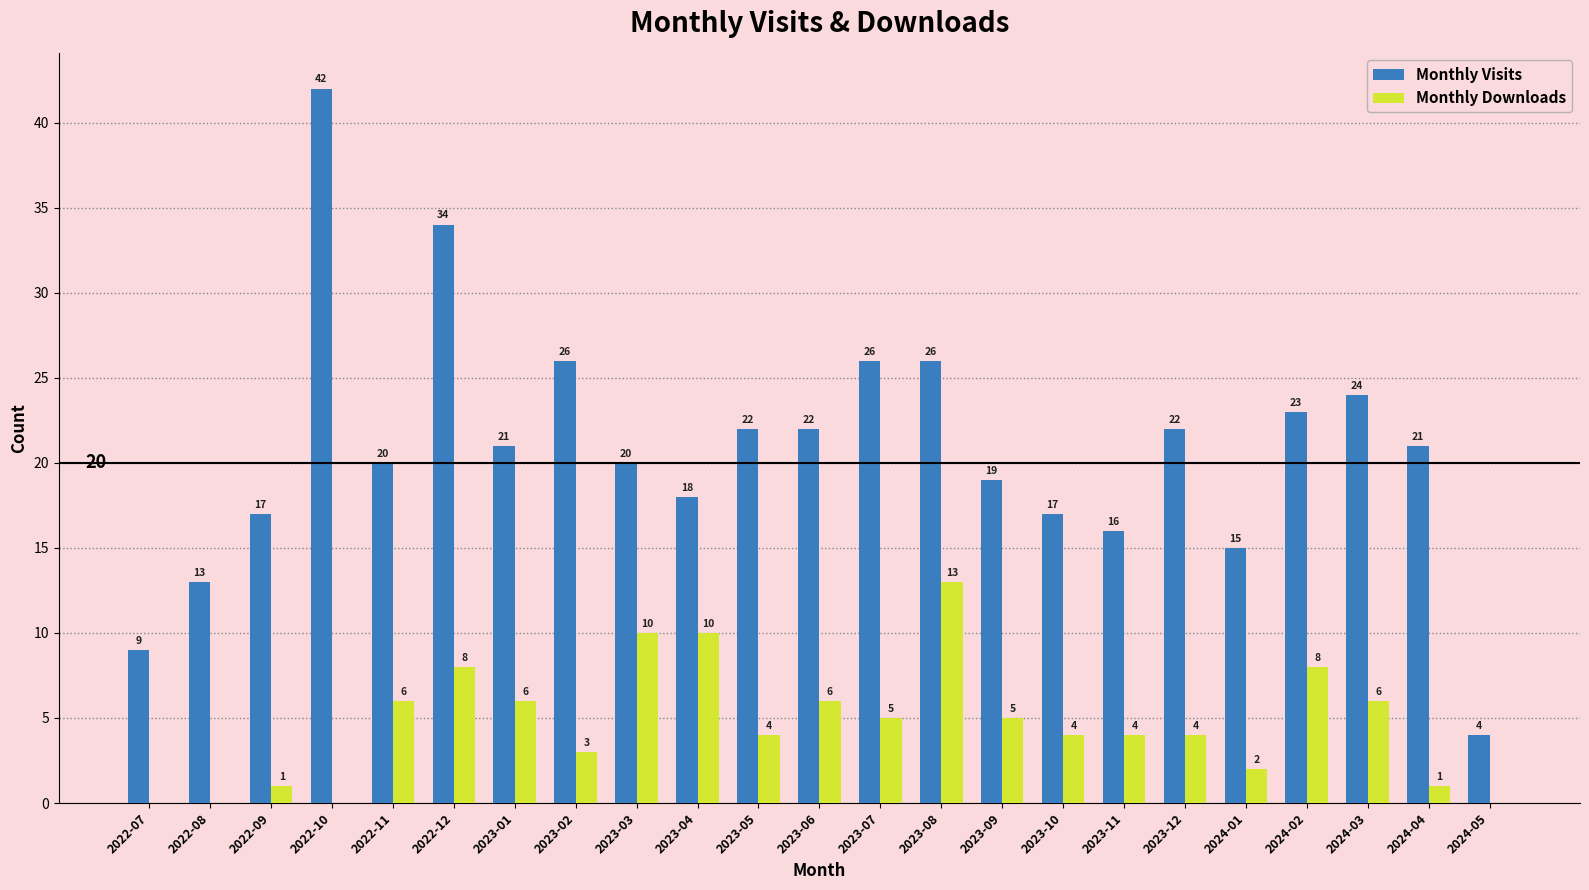

Is it true that Monthly Downloads equals 6 at 2023-01?

True